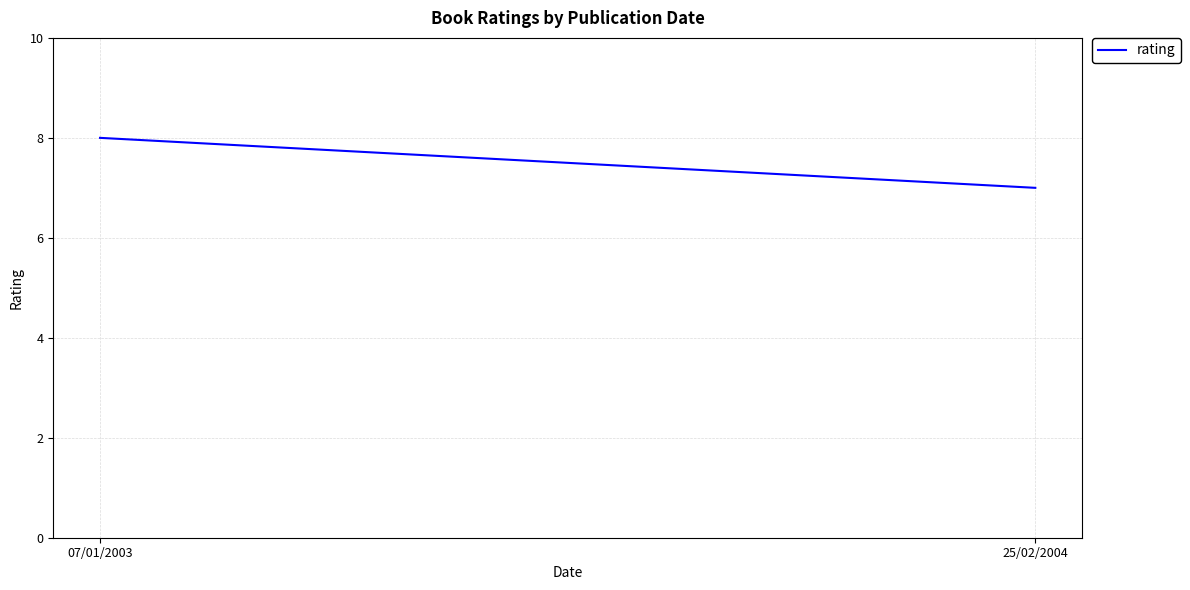

At which label is the value closest to 7?

25/02/2004